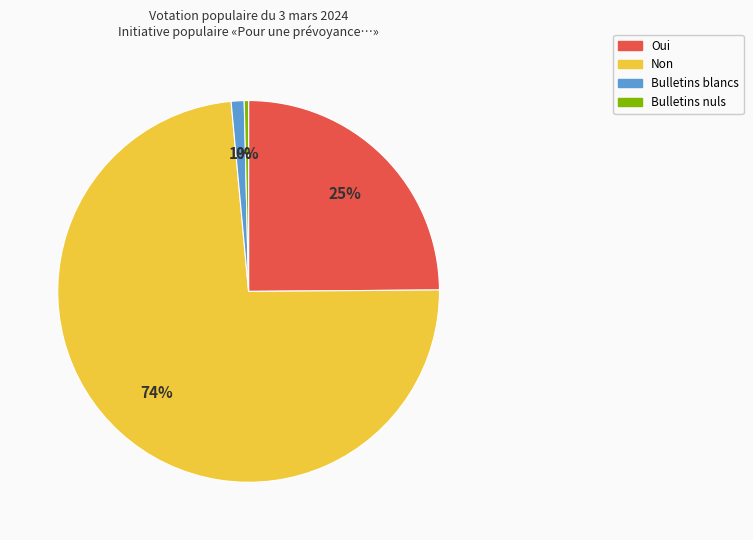

To the nearest percent, what is the difference between the Non and Oui slice percentages?

49%